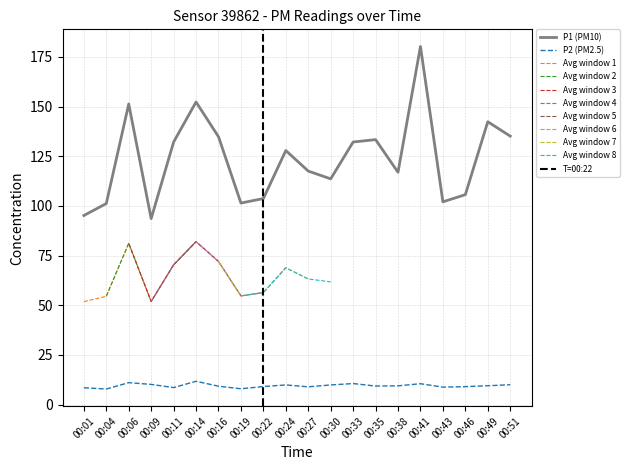

What is the value of the P2 point at the 8th from the left?

8.0